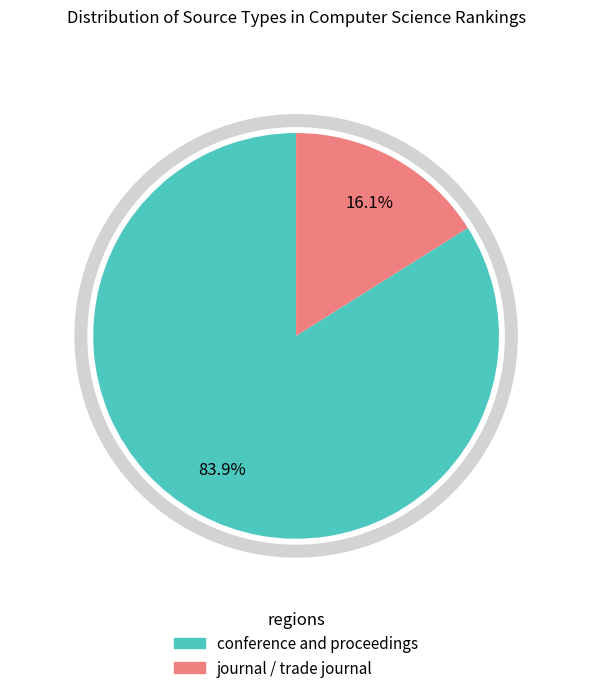

Which category has the smallest portion of the pie?

journal / trade journal